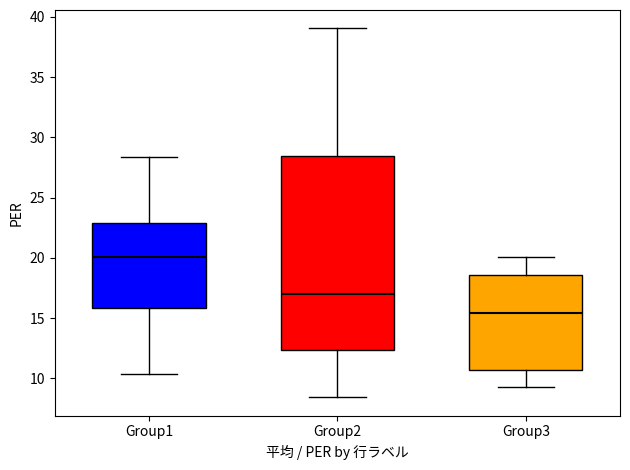

Reading left to right, read every box against the y-axis: the position of its median line, the range the box covers, and the ends of its whiskers. The values are not printed on the chart, so give them approximately, as read against the axis.

Group1: median 20.0, box 16.0 to 23.0, whiskers 10.5 to 28.5
Group2: median 17.0, box 12.5 to 28.5, whiskers 8.5 to 39.0
Group3: median 15.5, box 10.5 to 18.5, whiskers 9.5 to 20.0